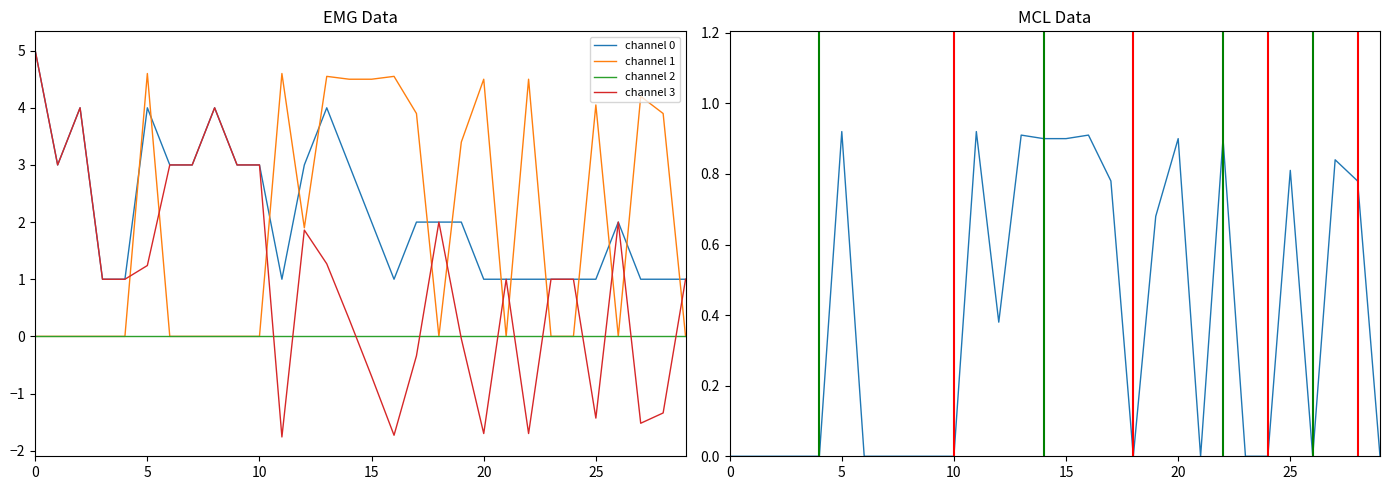

What is the lowest value of the channel 3 series?

-1.8